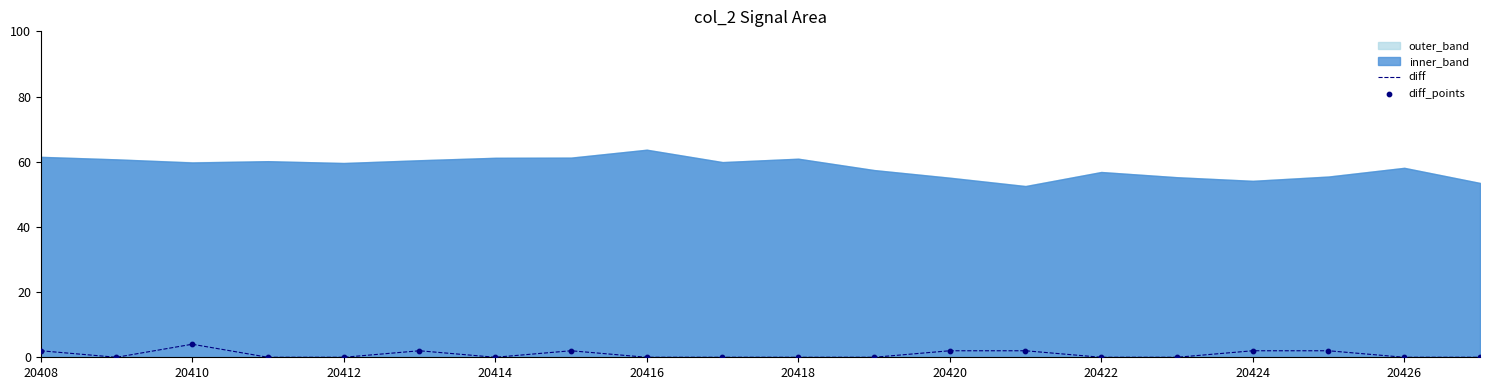

True or false: diff has a value of 0 at 20426.

True